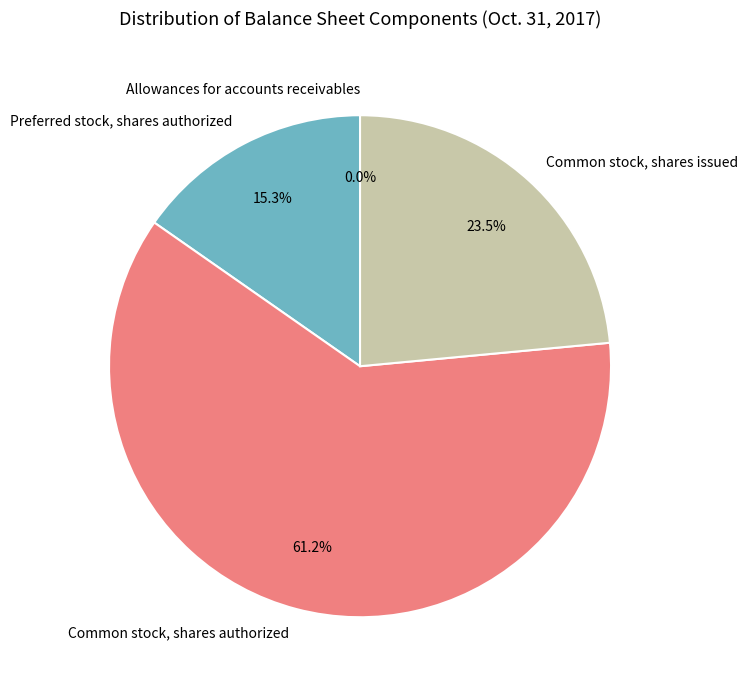

Which has a higher value, Common stock, shares authorized or Preferred stock, shares authorized?

Common stock, shares authorized